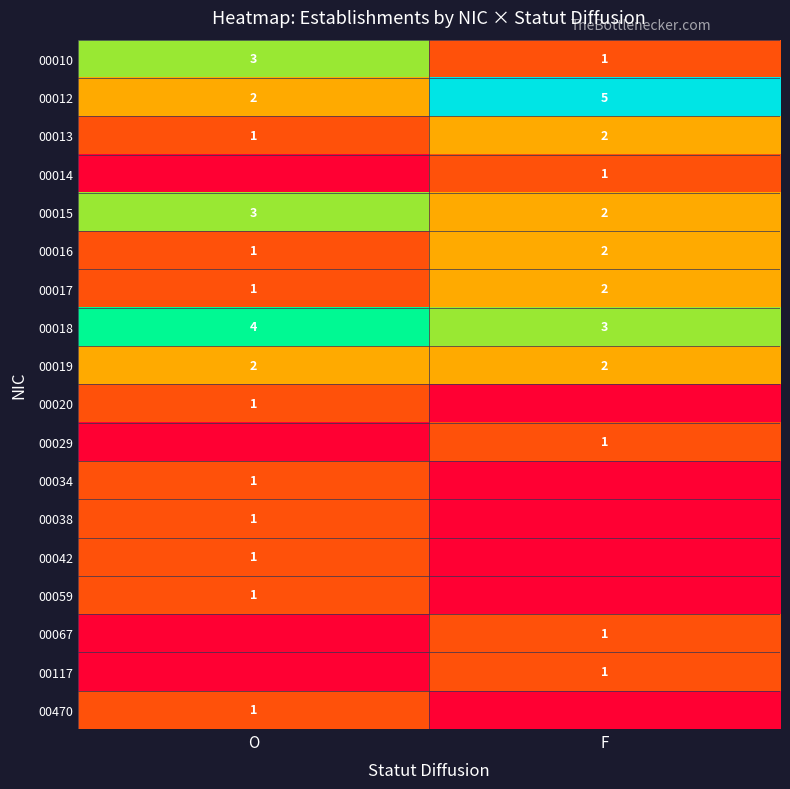

The 00015 series shows 1 at O. True or false?

False